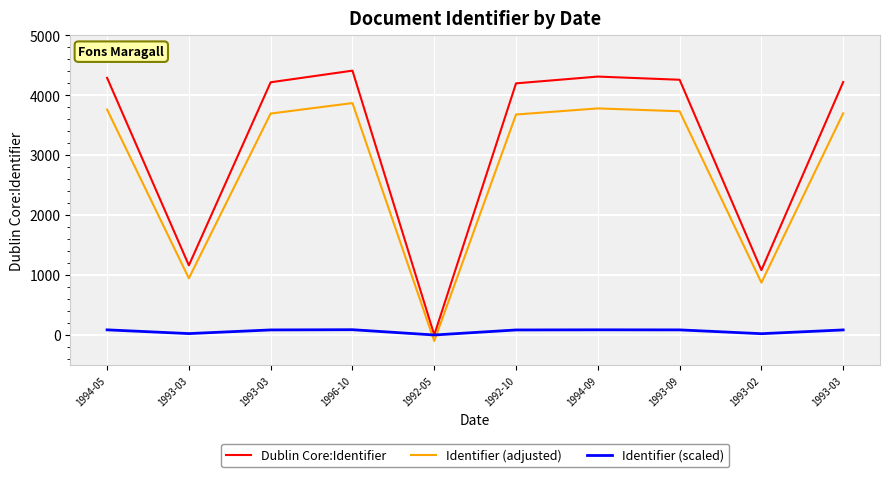

How many lines are shown in the chart?

3